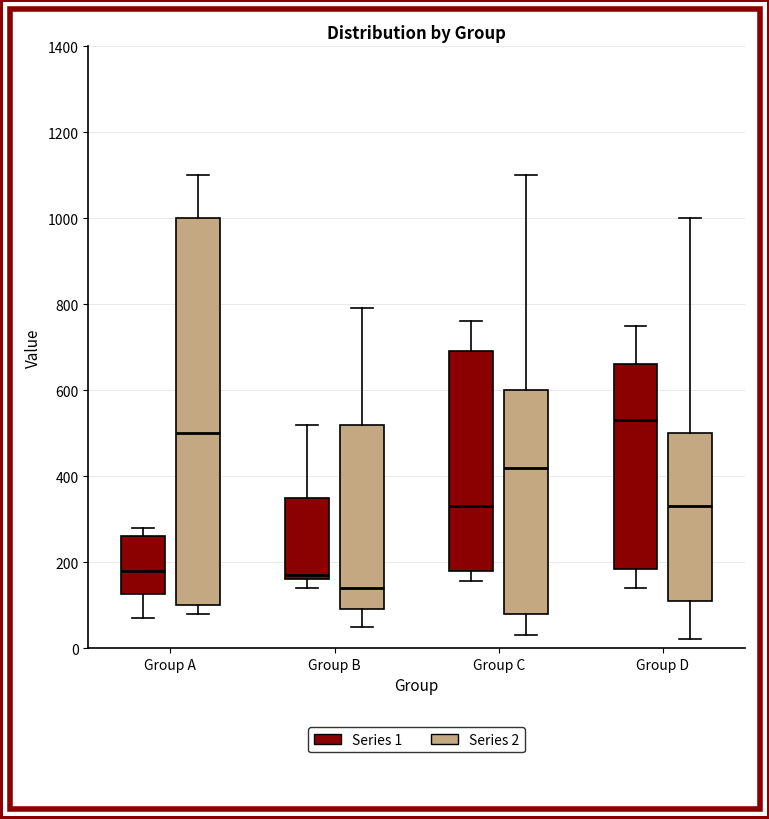

Reading left to right, read every box against the y-axis: the position of its median line, the range the box covers, and the ends of its whiskers. The values are not printed on the chart, so give them approximately, as read against the axis.

Group A (Series 1): median 180, box 120 to 260, whiskers 80 to 280
Group A (Series 2): median 500, box 100 to 1000, whiskers 80 to 1100
Group B (Series 1): median 180, box 160 to 360, whiskers 140 to 520
Group B (Series 2): median 140, box 100 to 520, whiskers 60 to 800
Group C (Series 1): median 340, box 180 to 700, whiskers 160 to 760
Group C (Series 2): median 420, box 80 to 600, whiskers 40 to 1100
Group D (Series 1): median 540, box 180 to 660, whiskers 140 to 760
Group D (Series 2): median 340, box 120 to 500, whiskers 20 to 1000